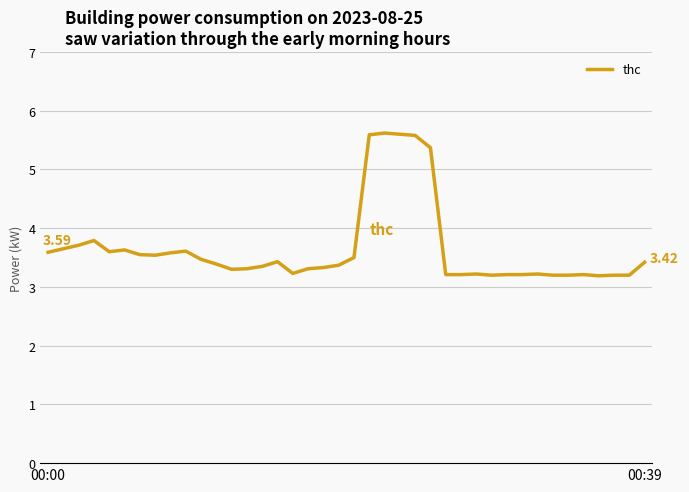

What is the minimum value shown in the chart?

3.2